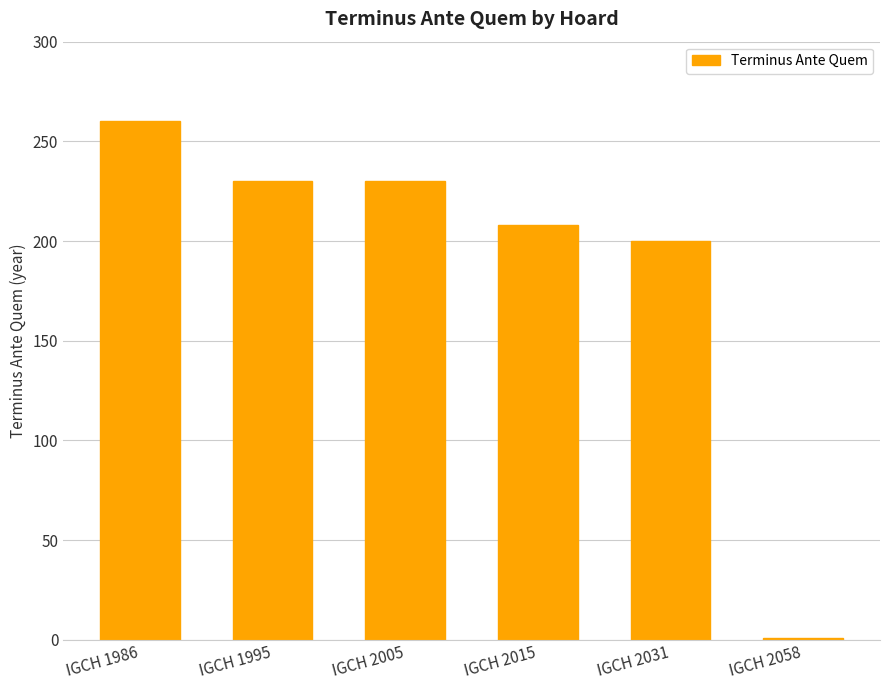

Approximately how many times larger is the value at IGCH 2031 compared to IGCH 1995?

0.9